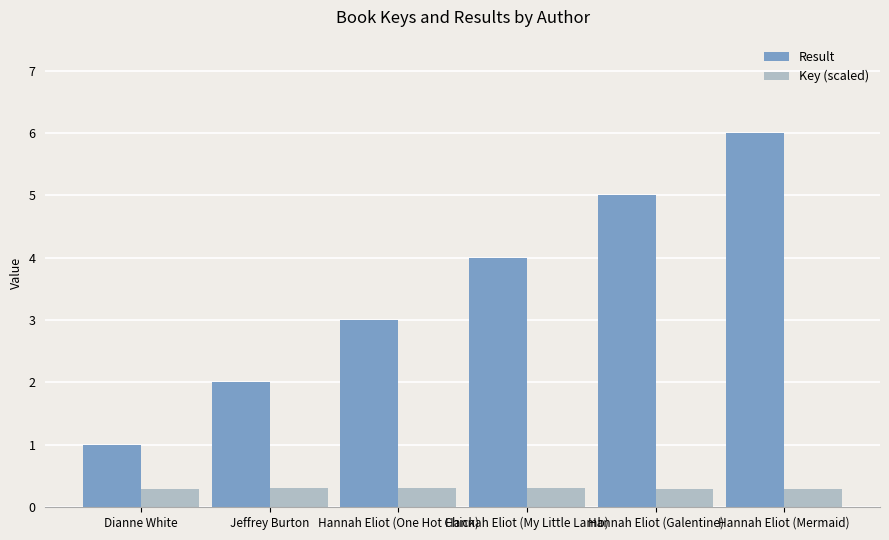

Reading right to left, extract all data points from this chart.

Result: 6.0	5.0	4.0	3.0	2.0	1.0
Key (scaled): 0.3	0.3	0.3	0.3	0.3	0.3